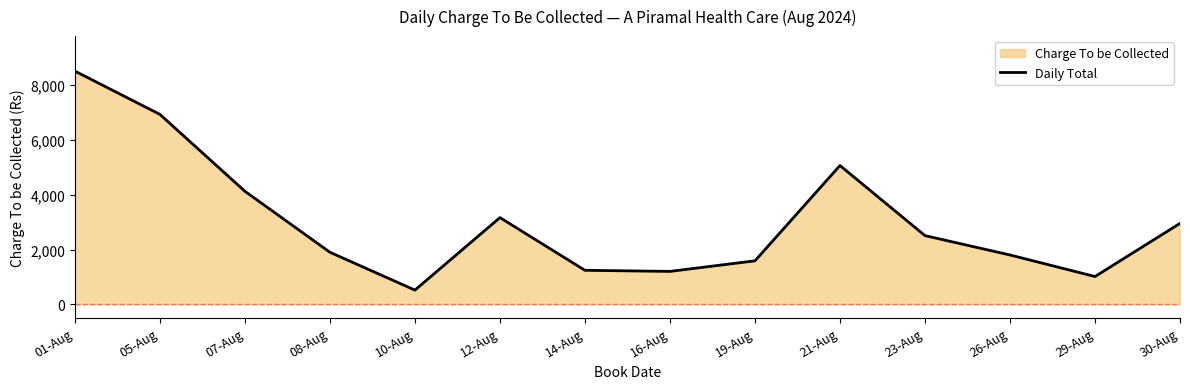

How many interior local peaks (higher than both neighbors) does the data have?

2